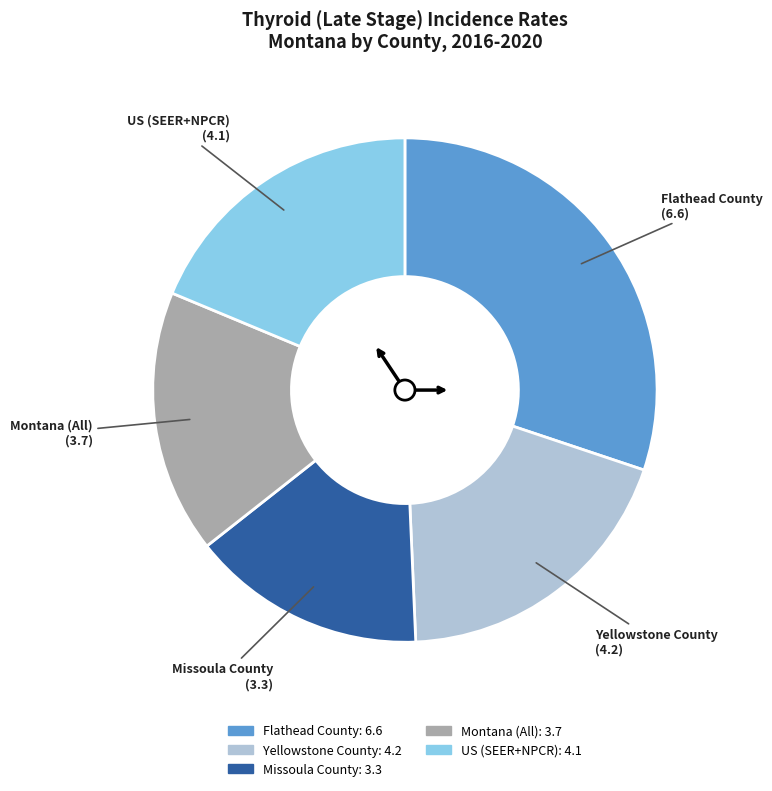

Between Yellowstone County and Montana (All), which is larger?

Yellowstone County